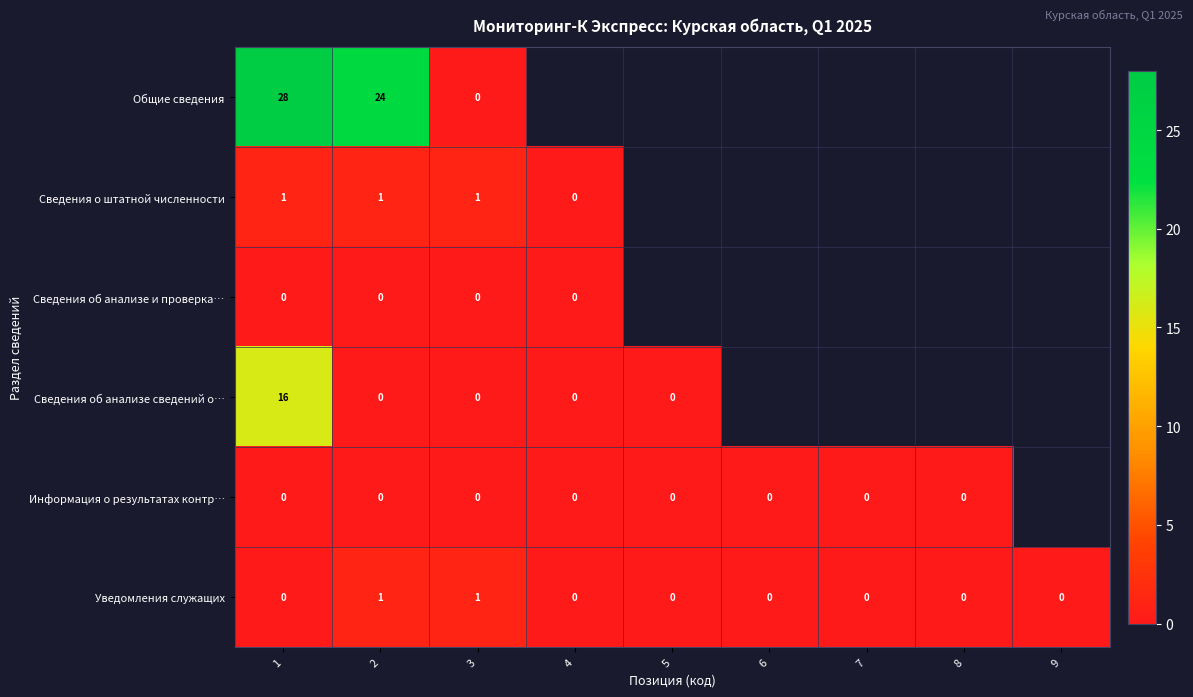

True or false: Уведомления служащих has a value of 2 at 2.

False